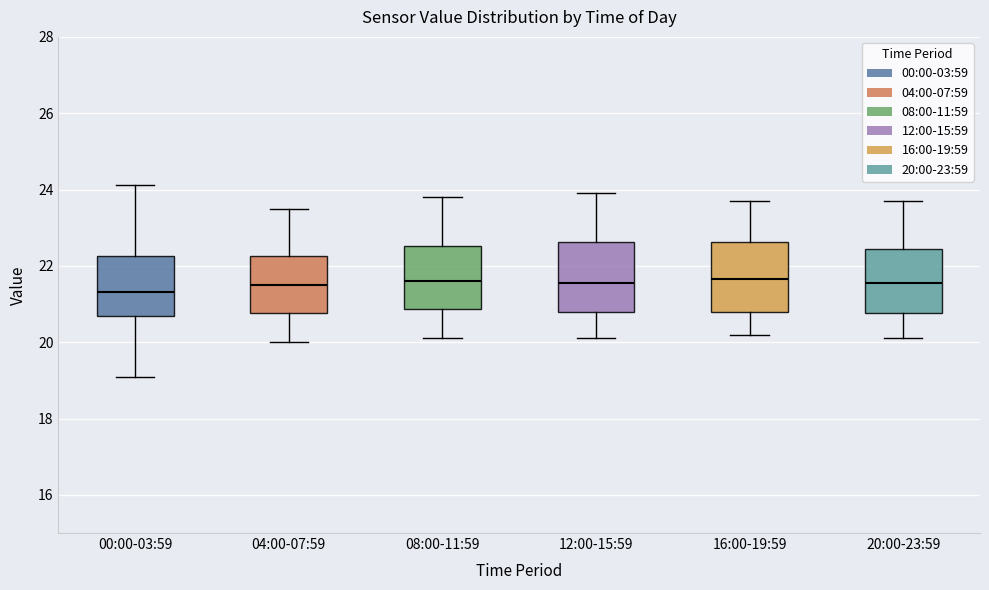

Reading left to right, read every box against the y-axis: the position of its median line, the range the box covers, and the ends of its whiskers. The values are not printed on the chart, so give them approximately, as read against the axis.

00:00-03:59: median 21.4, box 20.6 to 22.2, whiskers 19.2 to 24.2
04:00-07:59: median 21.6, box 20.8 to 22.2, whiskers 20.0 to 23.6
08:00-11:59: median 21.6, box 20.8 to 22.6, whiskers 20.2 to 23.8
12:00-15:59: median 21.6, box 20.8 to 22.6, whiskers 20.2 to 24.0
16:00-19:59: median 21.6, box 20.8 to 22.6, whiskers 20.2 to 23.8
20:00-23:59: median 21.6, box 20.8 to 22.4, whiskers 20.2 to 23.8